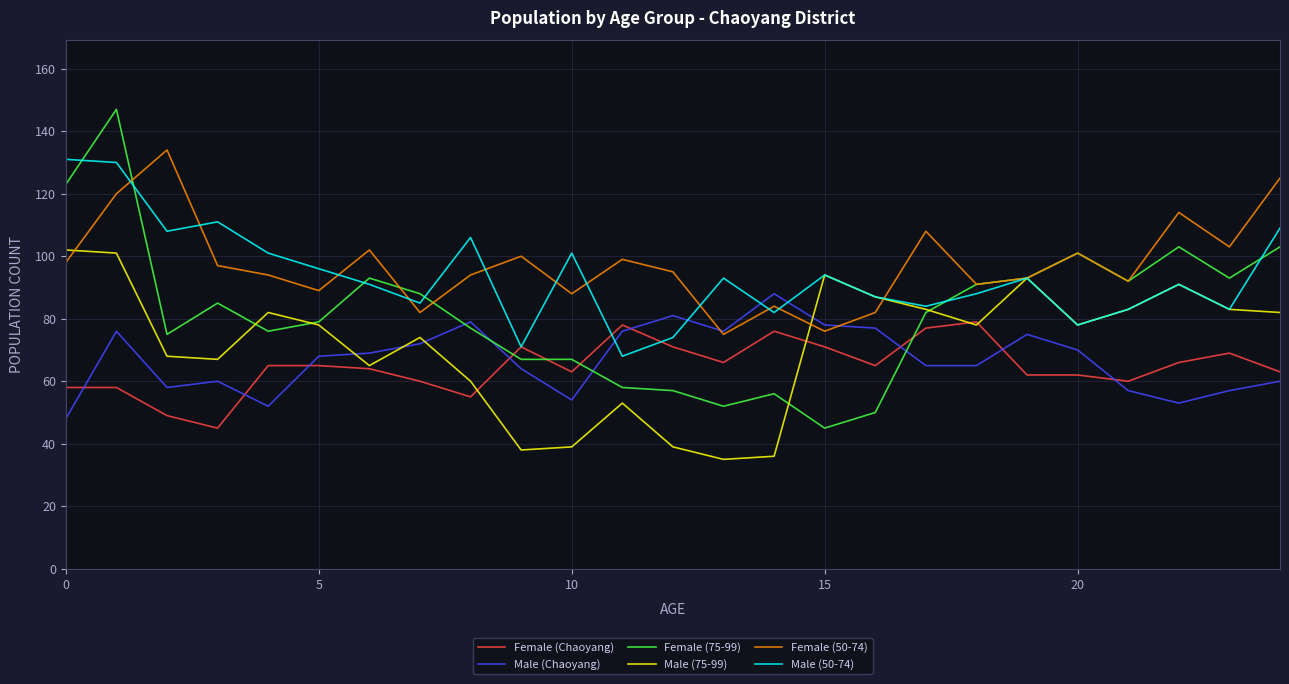

What is the lowest value of the Male (Chaoyang) series?

48